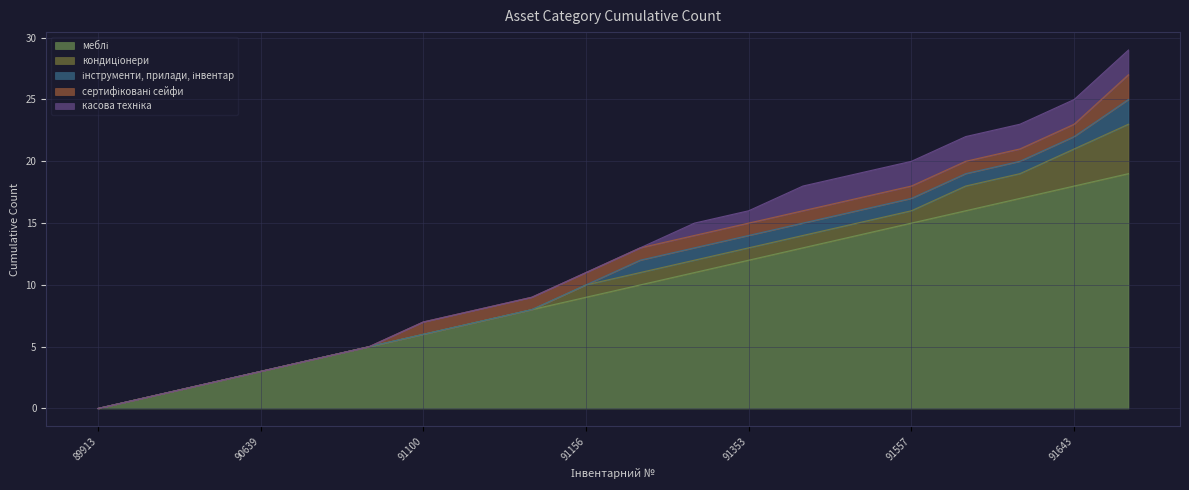

Reading left to right, list all the values displayed in this chart.

меблі: 0	1	2	3	4	5	6	7	8	9	10	11	12	13	14	15	16	17	18	19
кондиціонери: 0	0	0	0	0	0	0	0	0	1	1	1	1	1	1	1	2	2	3	4
інструменти, прилади, інвентар: 0	0	0	0	0	0	0	0	0	0	1	1	1	1	1	1	1	1	1	2
сертифіковані сейфи: 0	0	0	0	0	0	1	1	1	1	1	1	1	1	1	1	1	1	1	2
касова техніка: 0	0	0	0	0	0	0	0	0	0	0	1	1	2	2	2	2	2	2	2